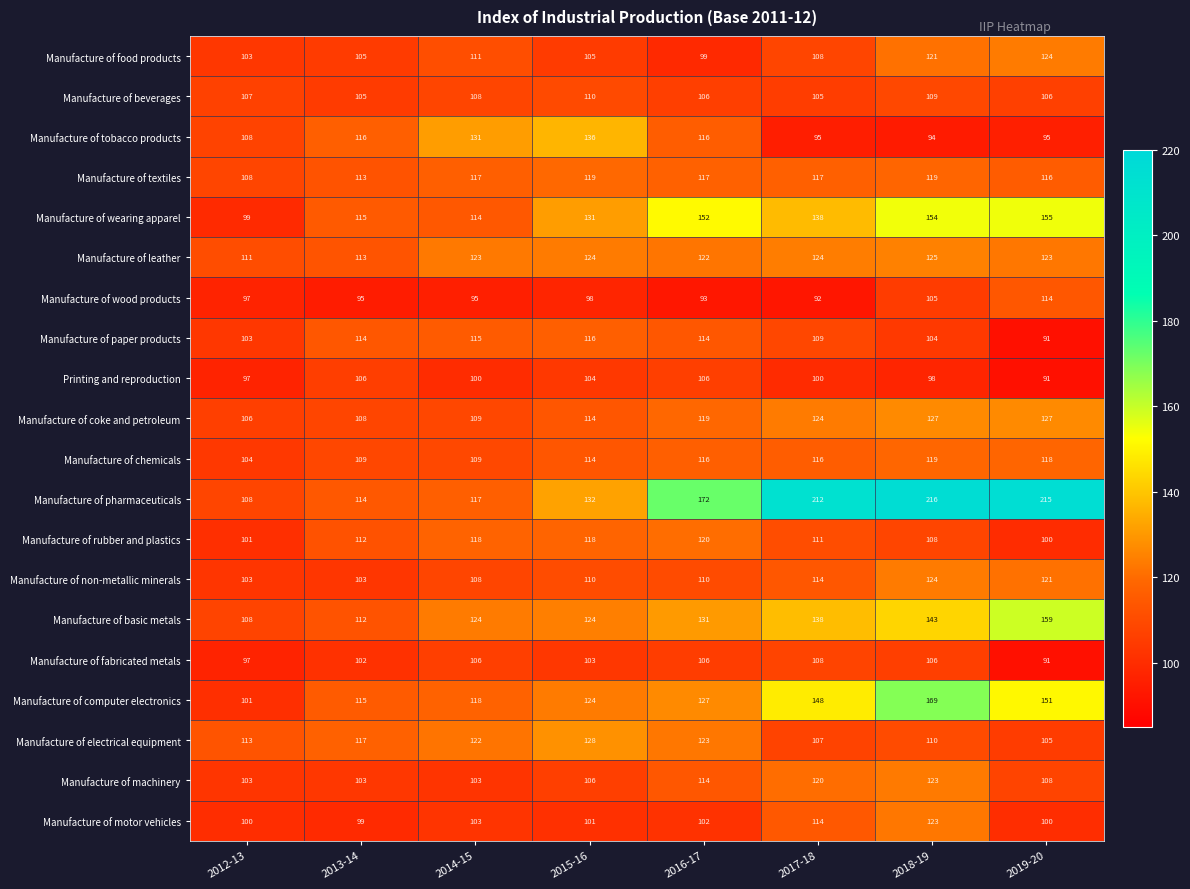

What is the difference between the Manufacture of computer electronics values at 2013-14 and 2012-13?

14